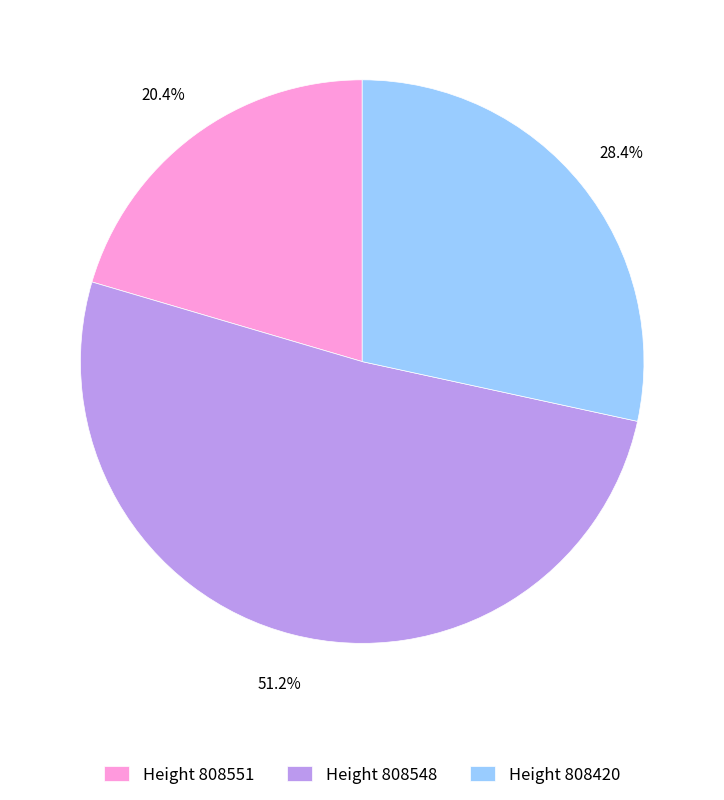

Count the number of slices in the pie.

3